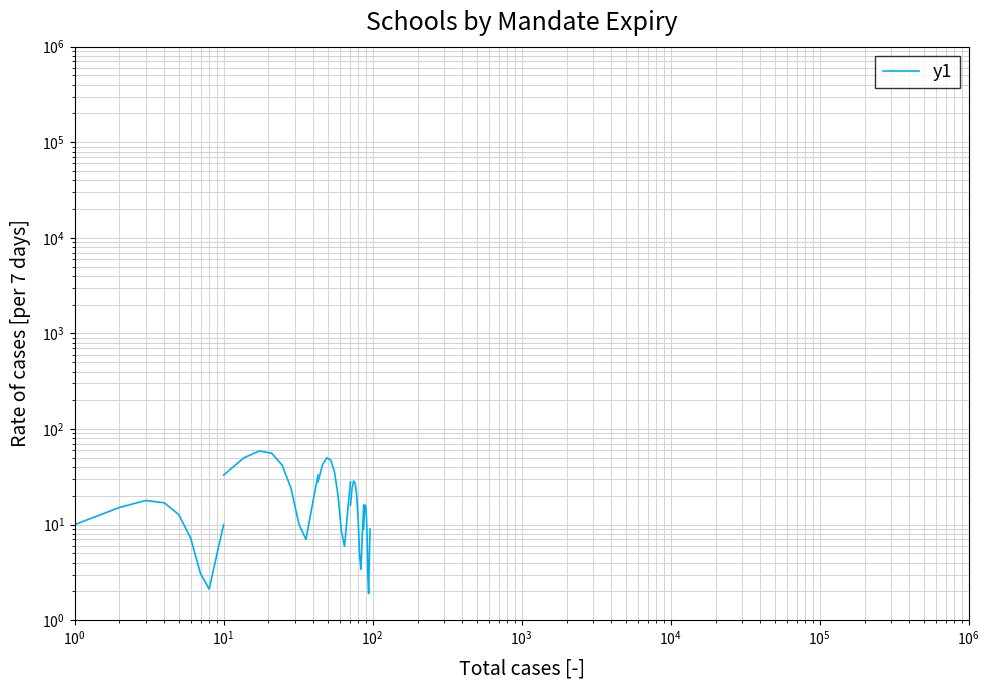

What is the value of the 1st point from the left?

10.0